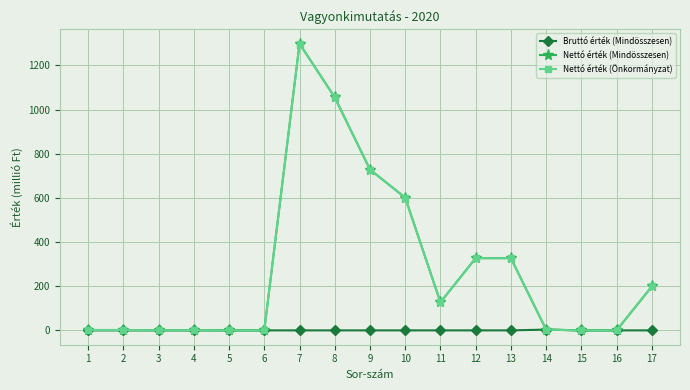

True or false: Nettó érték (Önkormányzat) has more than 0 points higher than both neighbors.

True